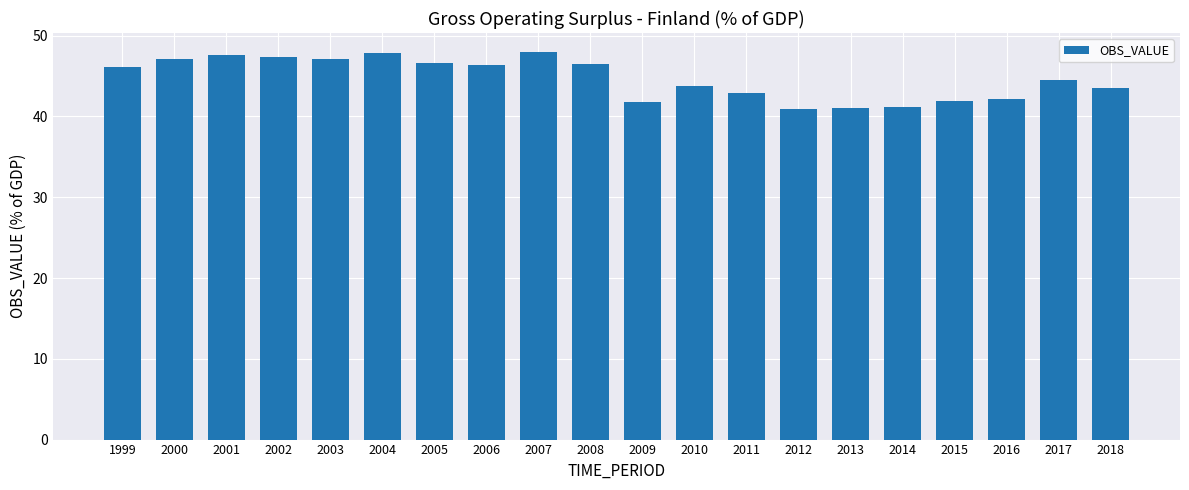

Is it true that the value at 2010 is 69.9?

False